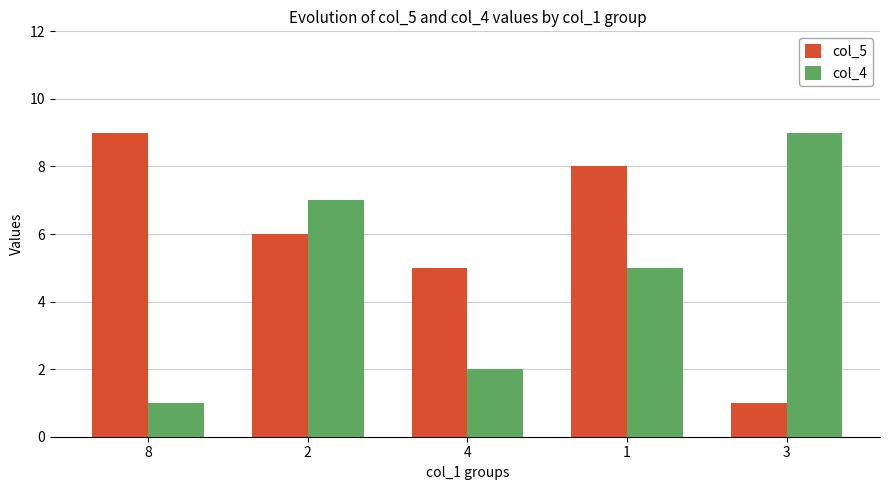

What is the difference between the col_5 values at 8 and 2?

3